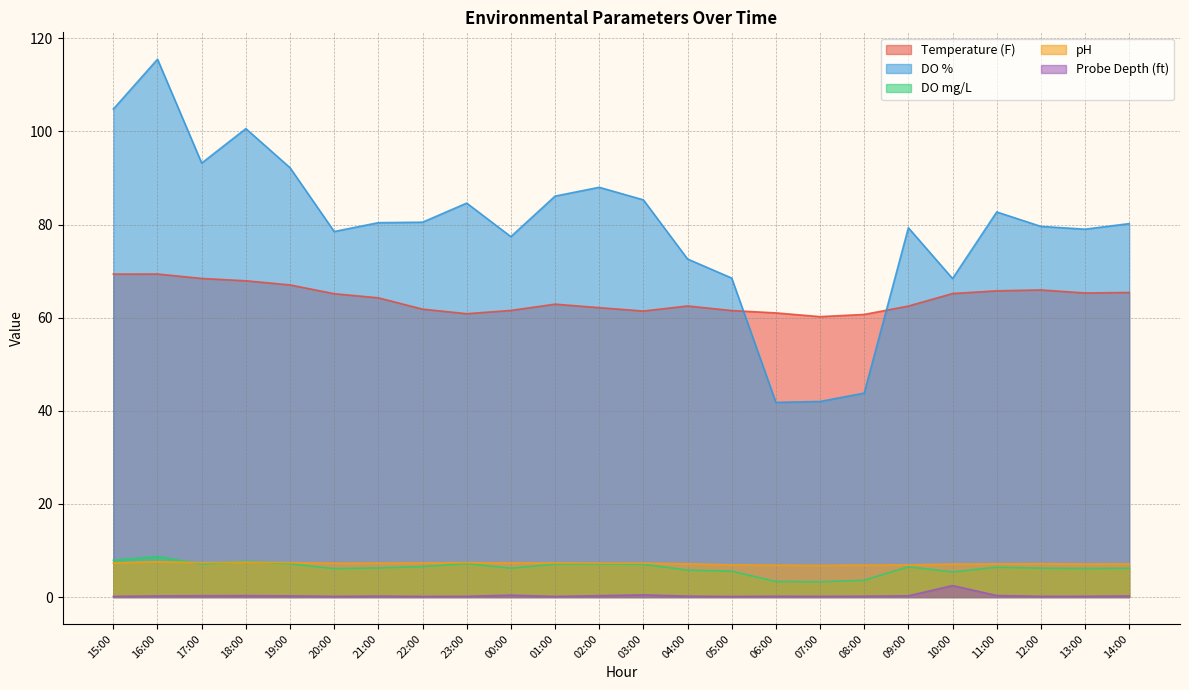

At which category does DO % reach its first local valley?

17:00